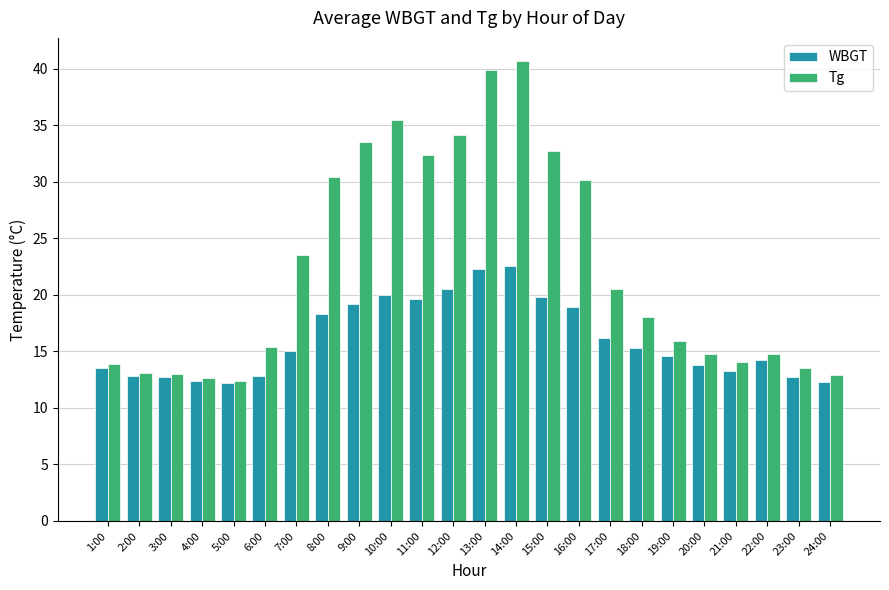

Which series has the widest spread of values?

Tg